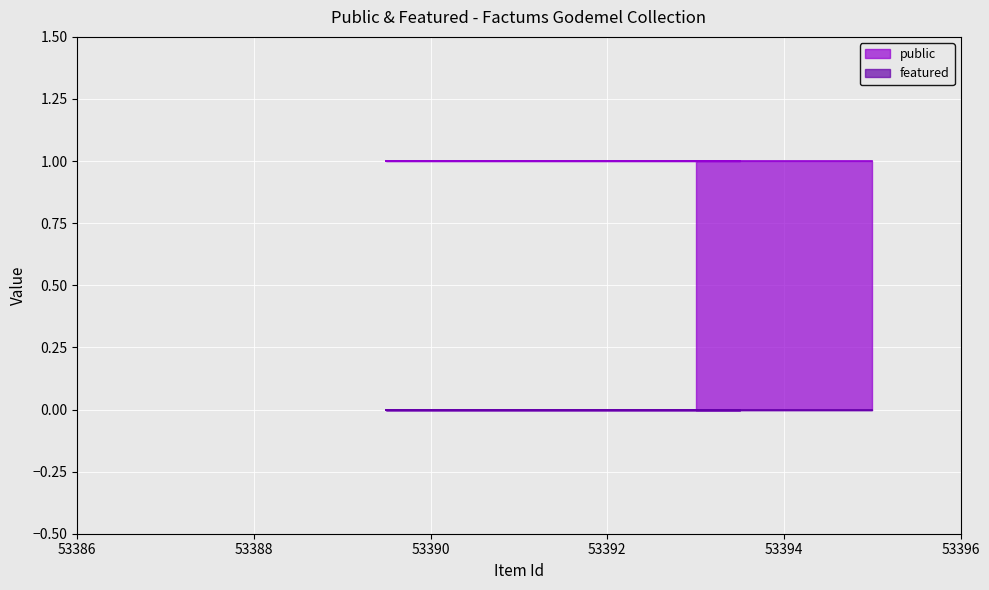

What is the total value across all series at 53394?

1